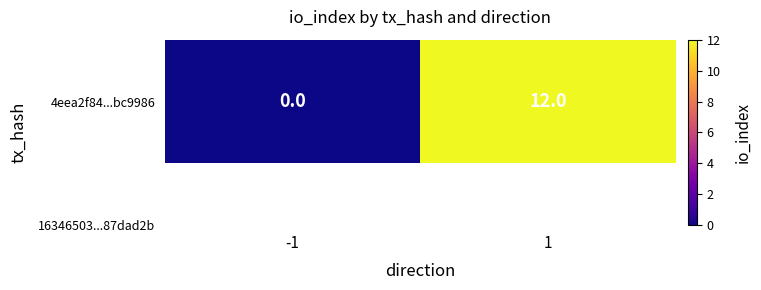

Reading right to left, list all the values displayed in this chart.

1=12	-1=0